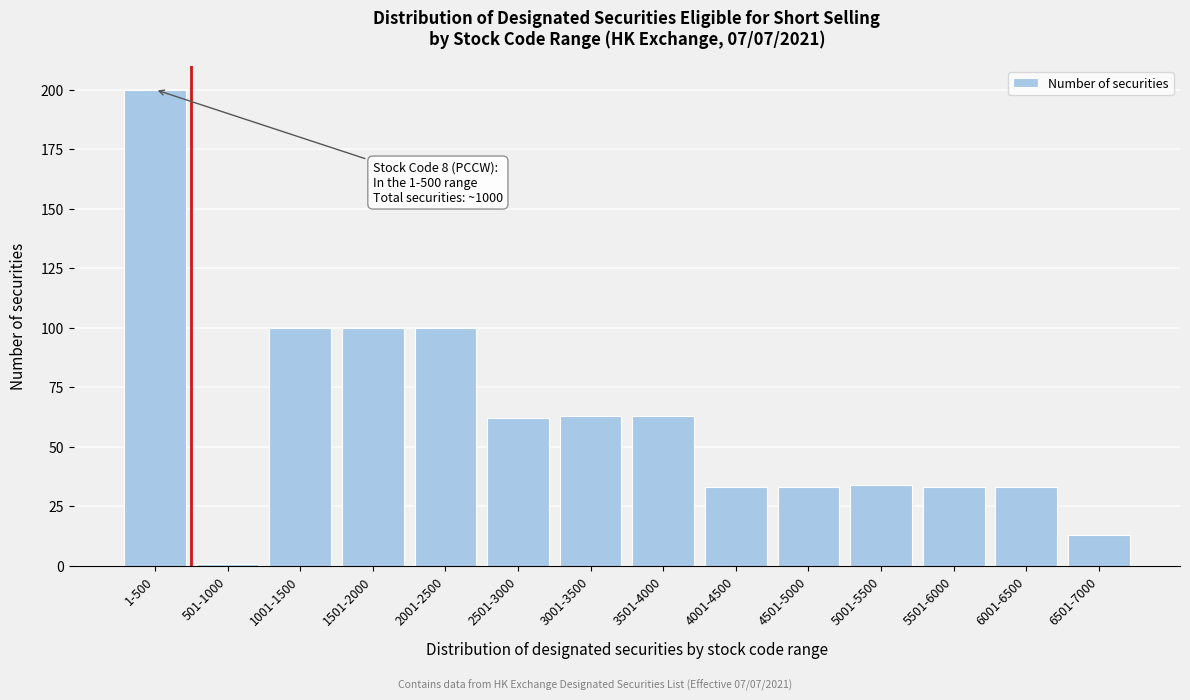

Reading left to right, list all the values displayed in this chart.

1-500=200	501-1000=1	1001-1500=100	1501-2000=100	2001-2500=100	2501-3000=62	3001-3500=63	3501-4000=63	4001-4500=33	4501-5000=33	5001-5500=34	5501-6000=33	6001-6500=33	6501-7000=13